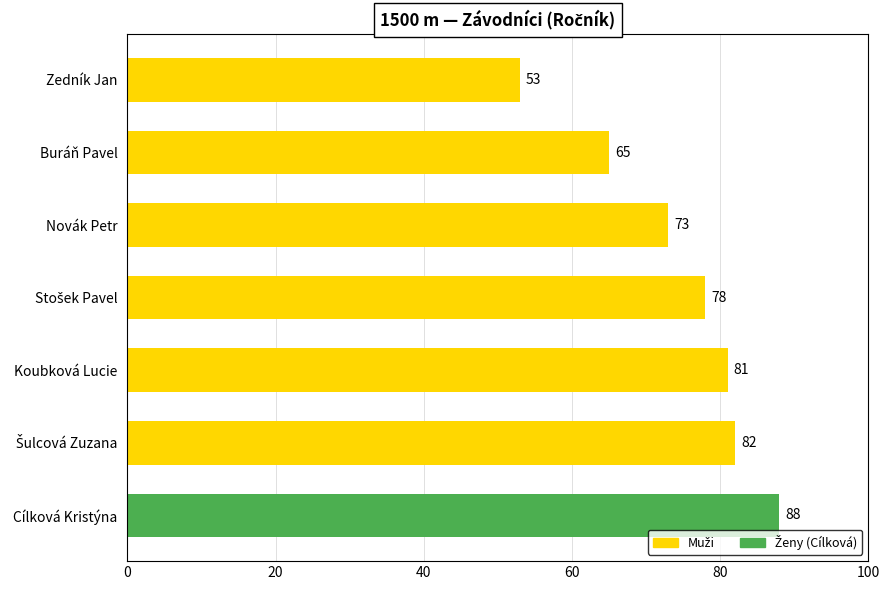

What is the sum of all values?

520